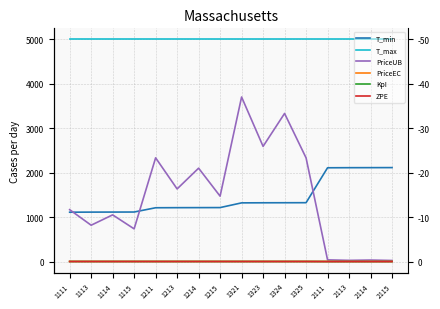

How many data points in T_min are less than 1321?

8